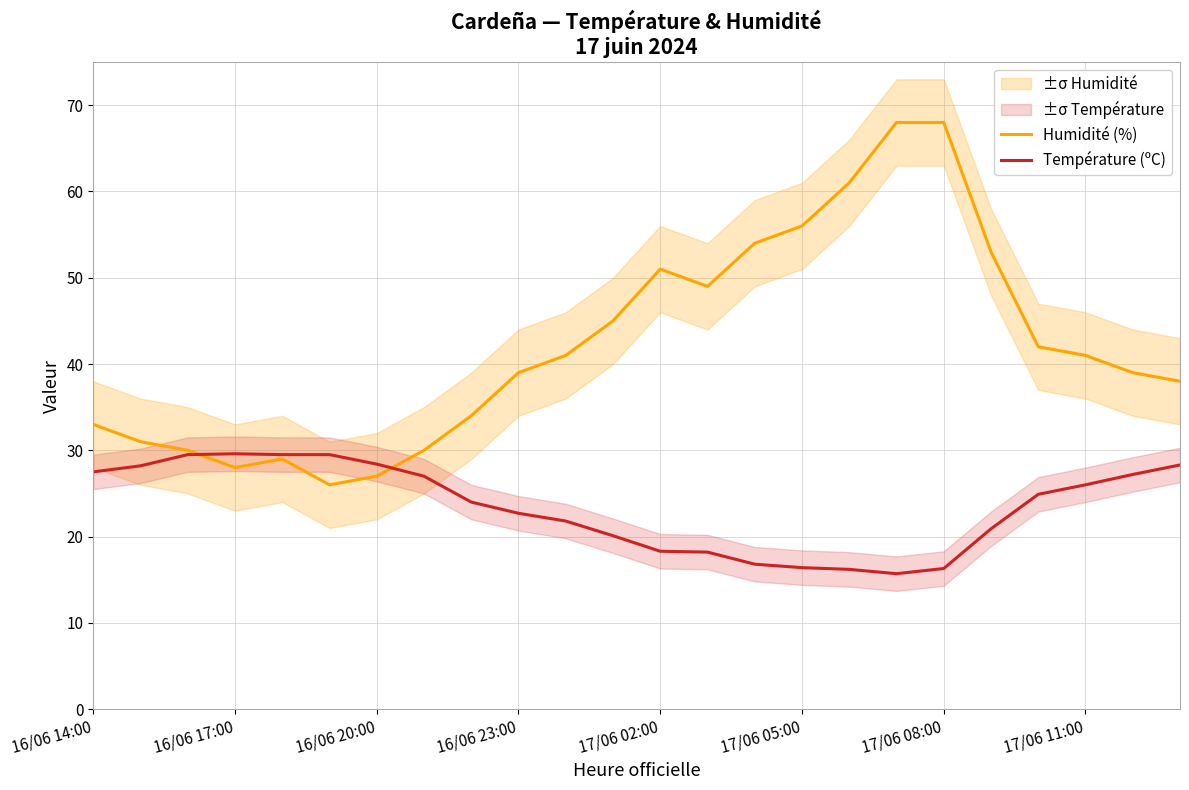

Where is Humidité (%) nearest to the value 47?

11